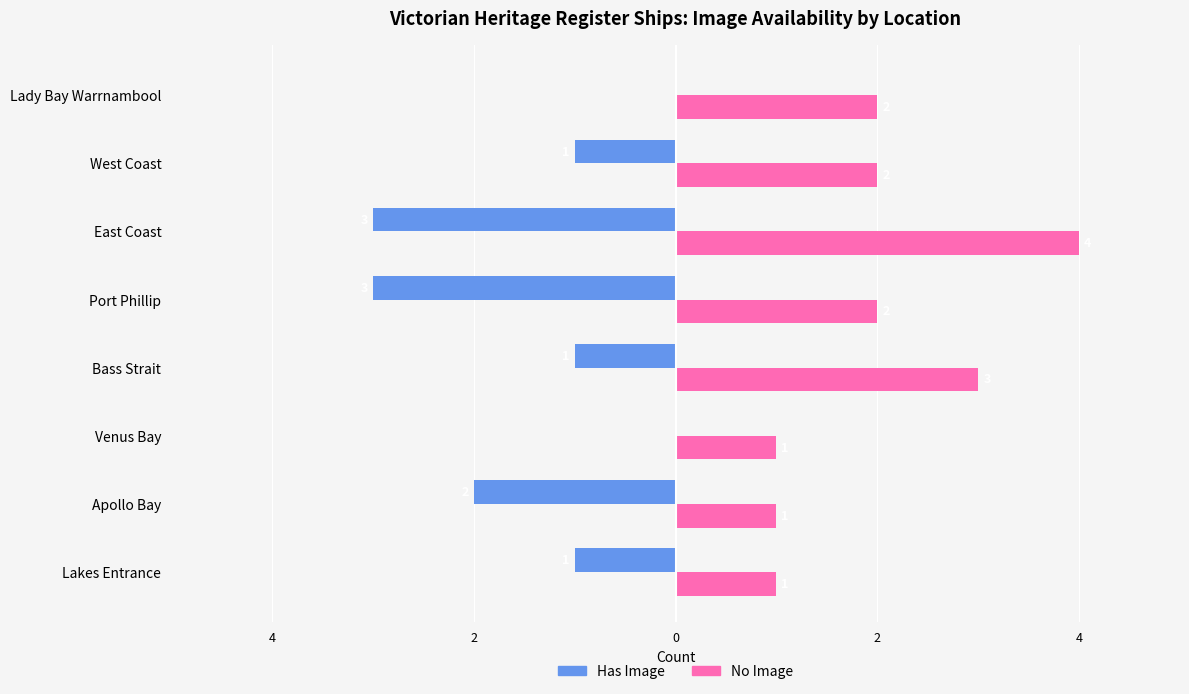

What are all the series names shown in the legend?

Has Image, No Image